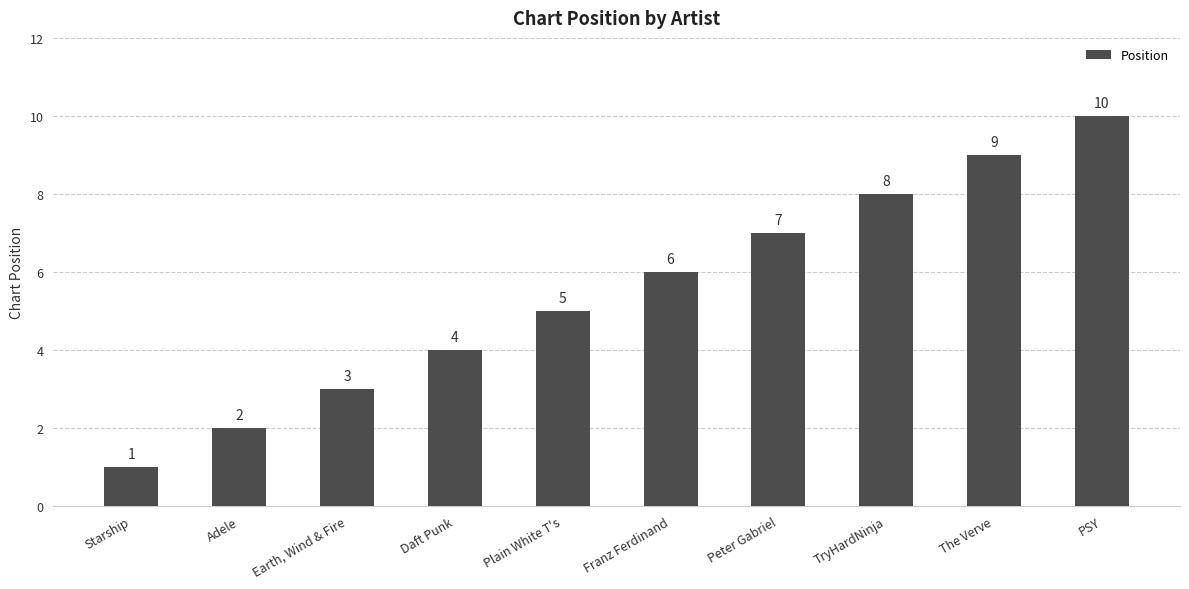

What is the label of the 5th bar from the right?

Franz Ferdinand